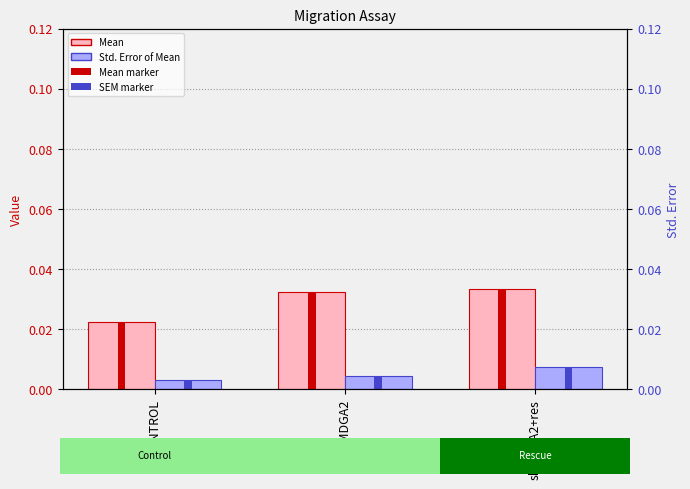

How many series are shown in this chart?

2